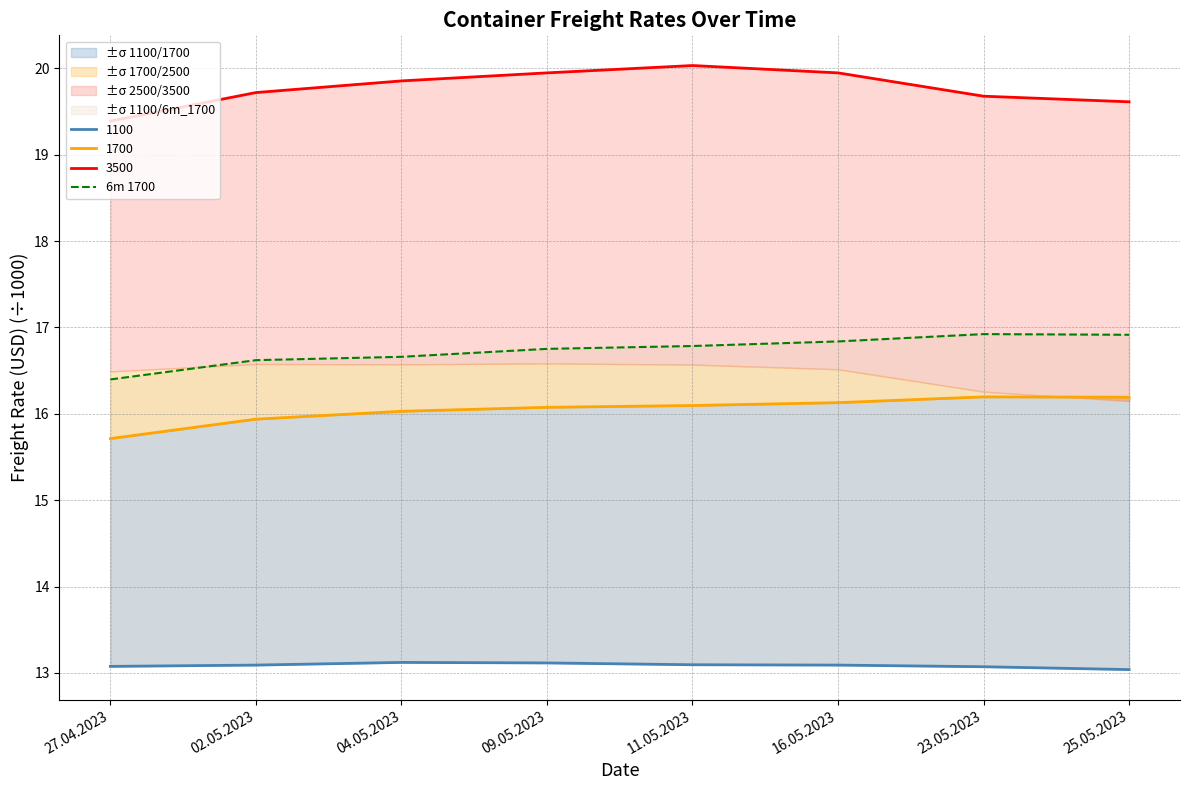

True or false: the data shows 16.8 at 11.05.2023.

True